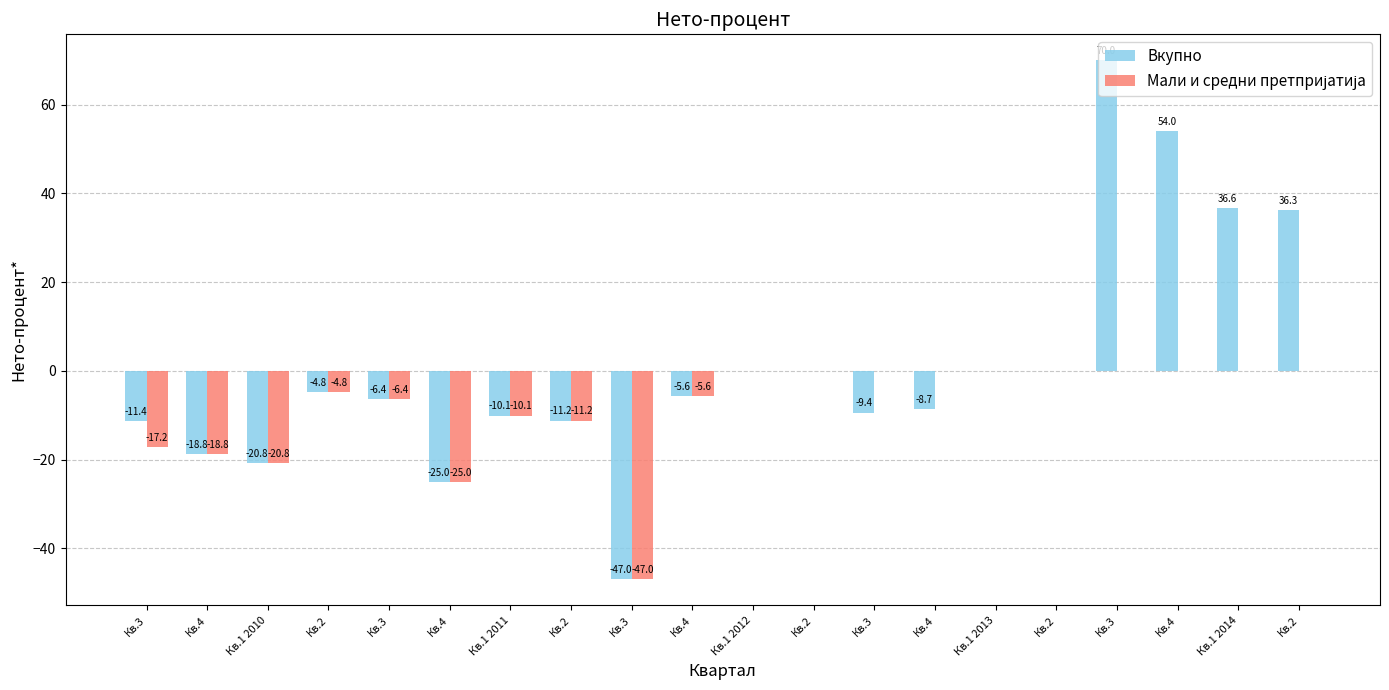

Does the chart contain stacked bars?

No